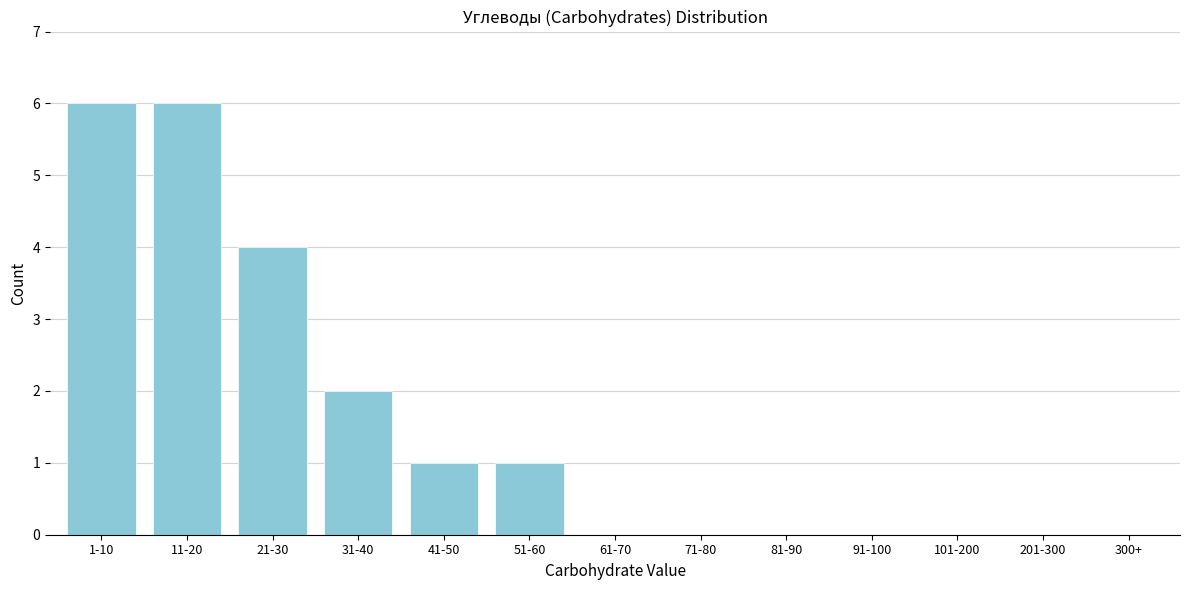

Reading left to right, list all the values displayed in this chart.

1-10=6	11-20=6	21-30=4	31-40=2	41-50=1	51-60=1	61-70=0	71-80=0	81-90=0	91-100=0	101-200=0	201-300=0